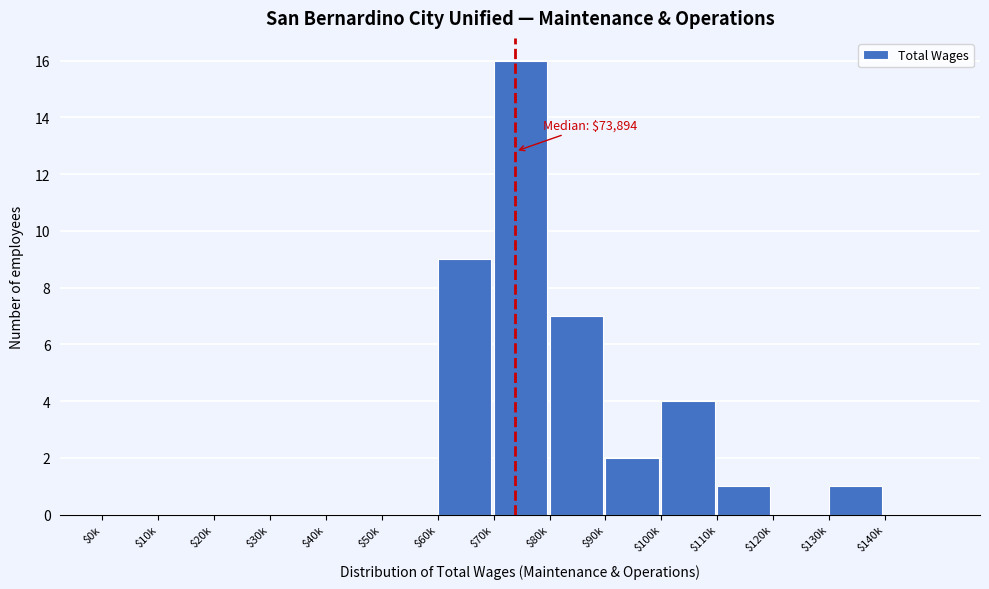

Which category has the highest value across all series?

$70k